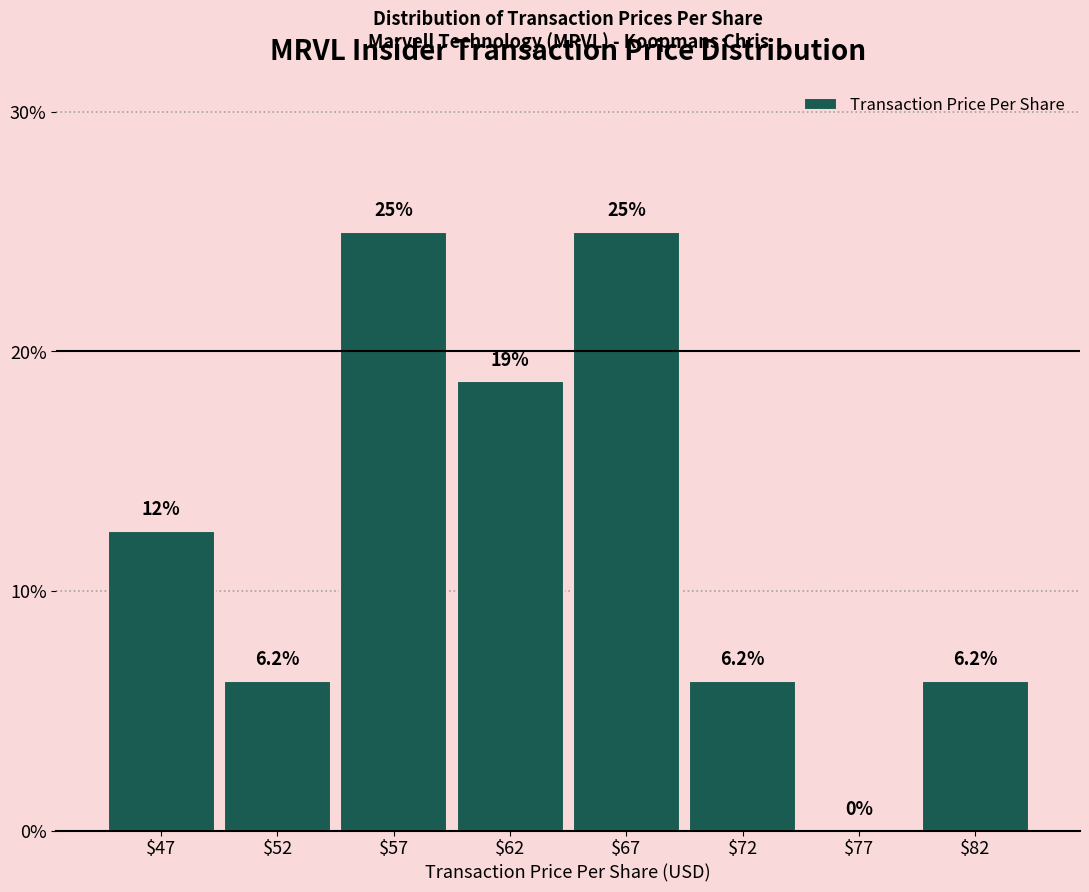

The chart shows a value of 40.5 at $57. True or false?

False